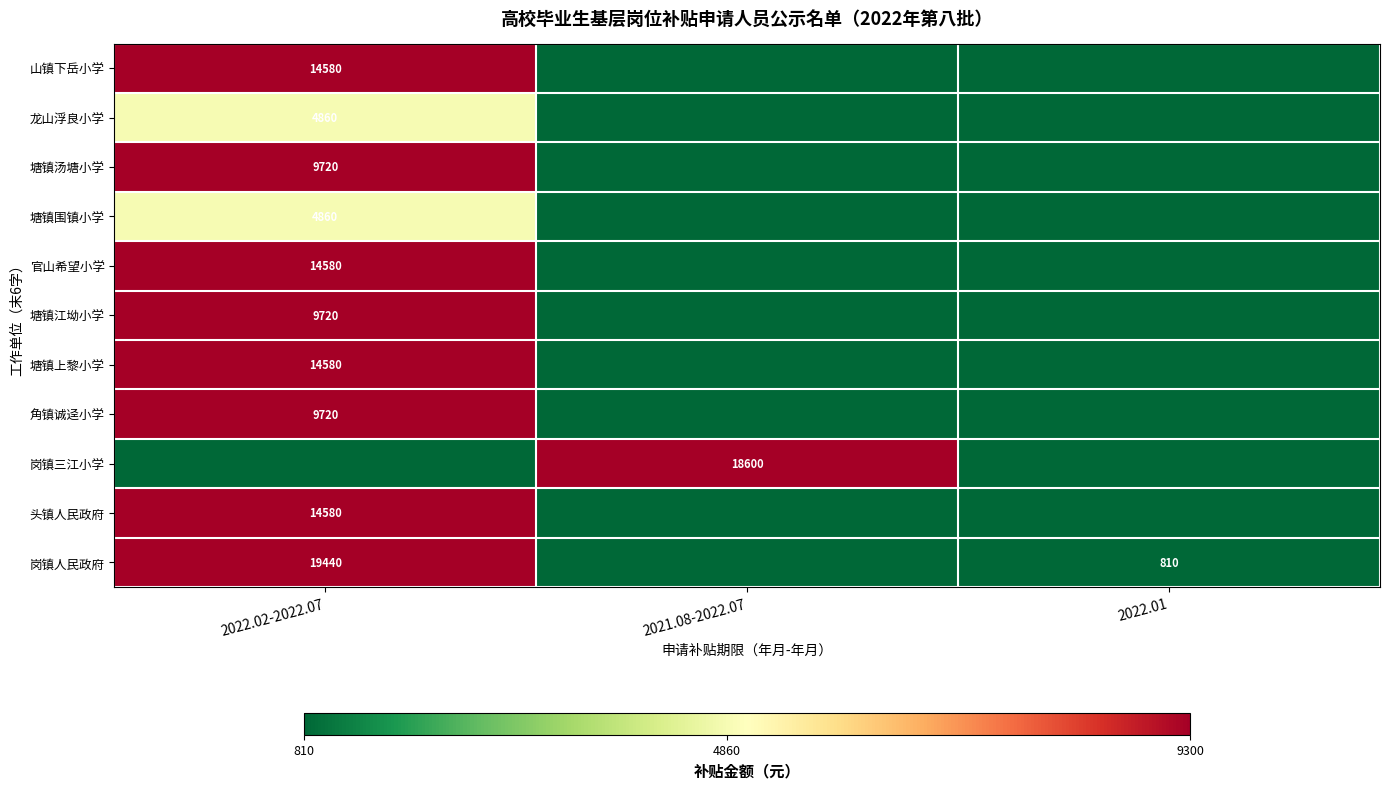

The value of 官山希望小学 at 2022.02-2022.07 is 14580. True or false?

True